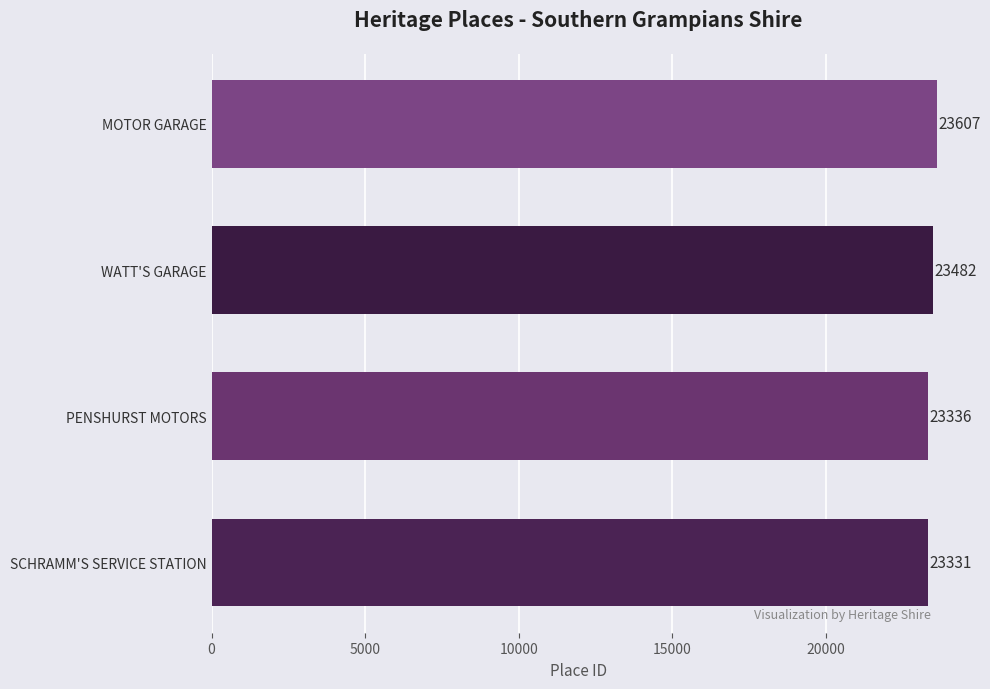

The value at SCHRAMM'S SERVICE STATION is 23331. True or false?

True